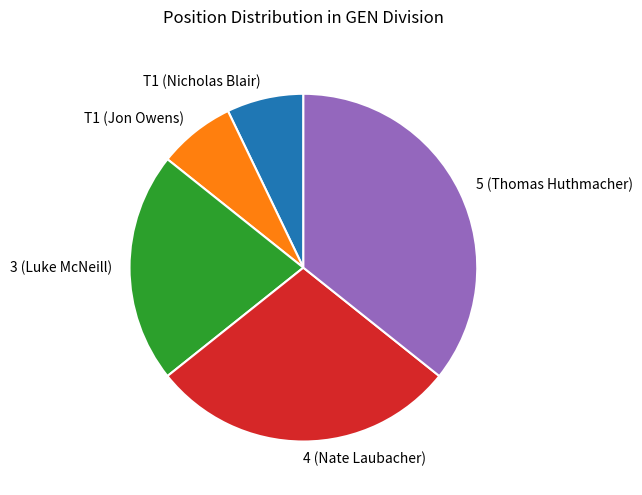

Do 3 (Luke McNeill) and T1 (Jon Owens) together represent more than half of the pie?

No